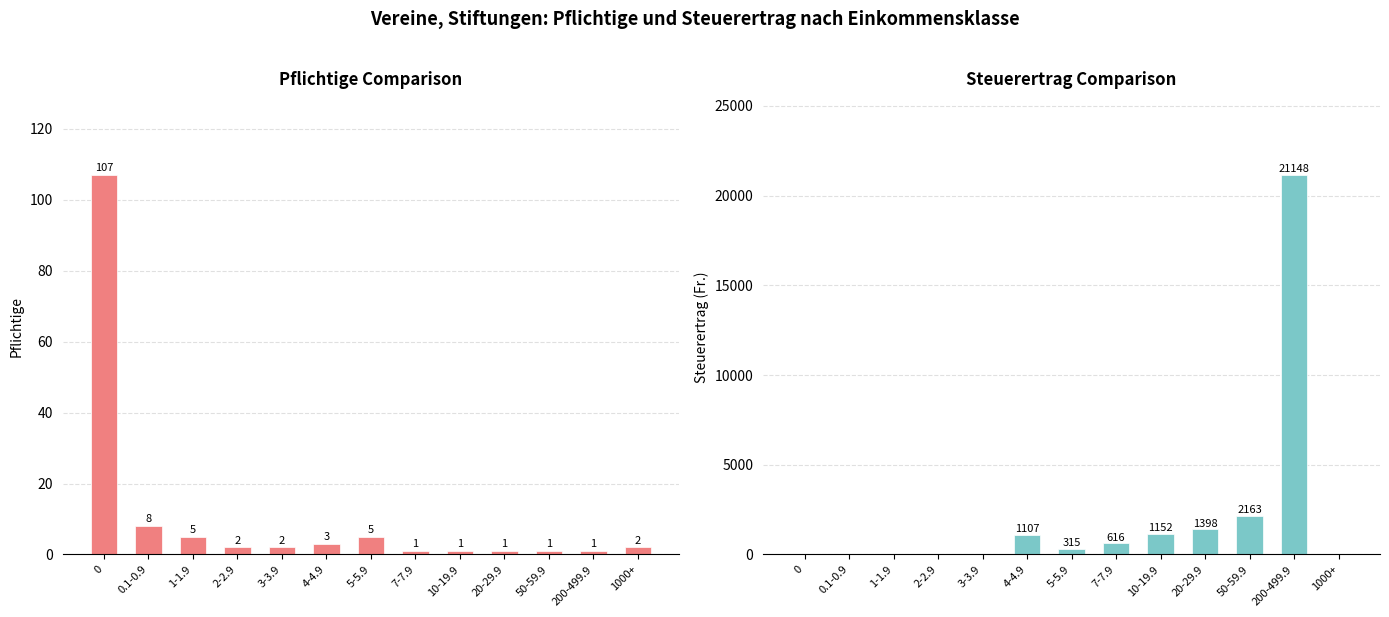

The Pflichtige series shows 2 at 7-7.9. True or false?

False